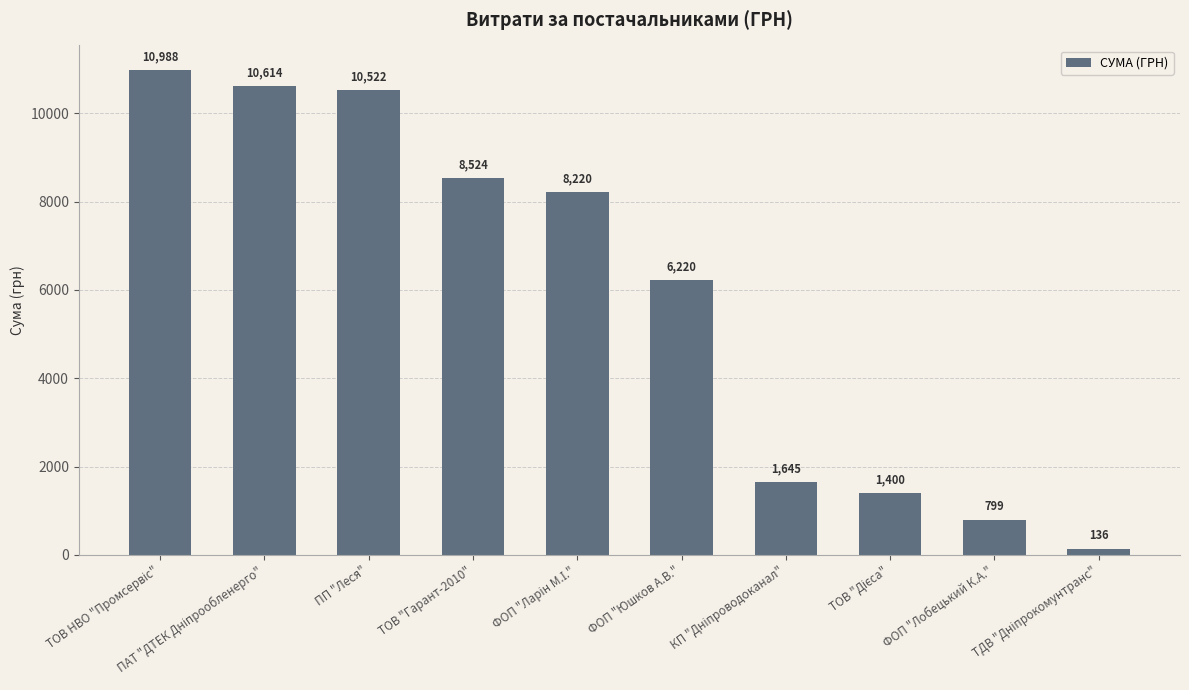

The chart shows a value of 8523.6 at ТОВ "Гарант-2010". True or false?

True